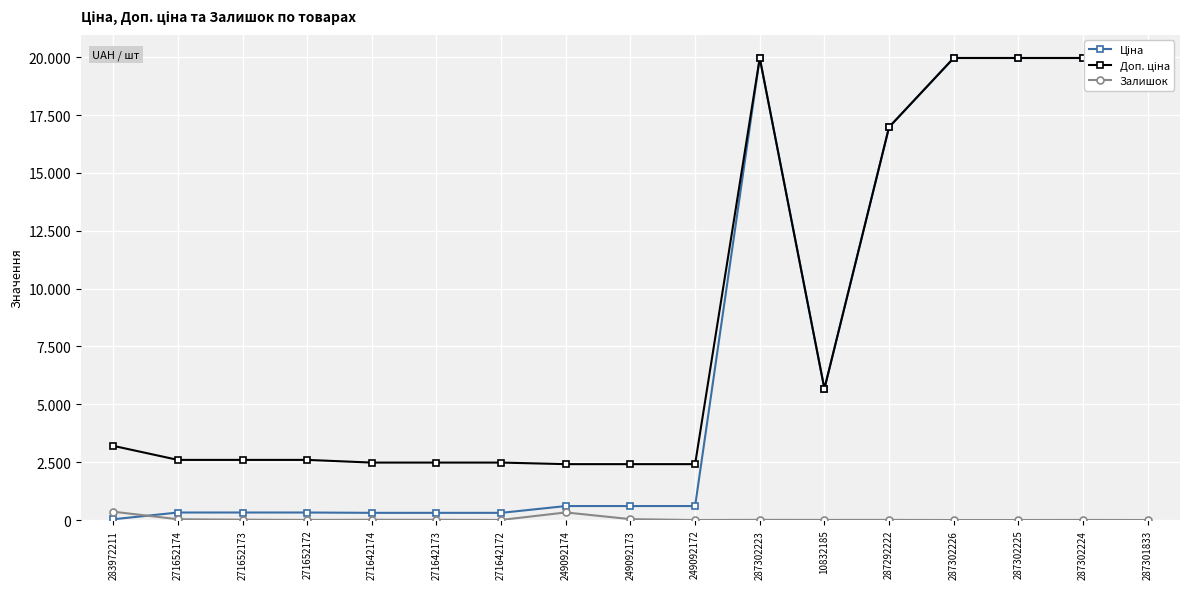

Is it true that Ціна equals 885.4 at 249092173?

False